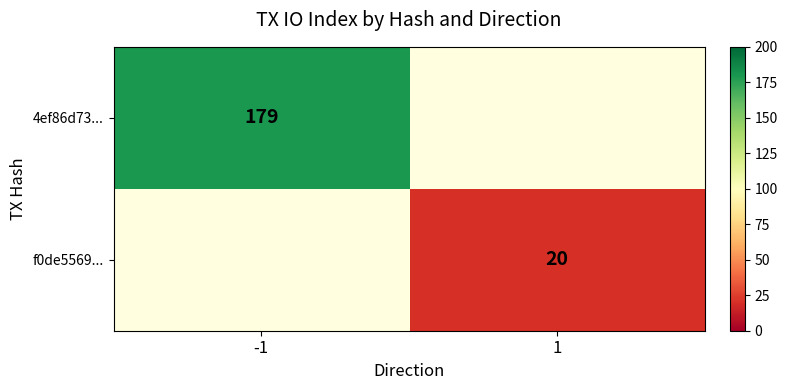

The value of f0de5569... at 1 is 20. True or false?

True